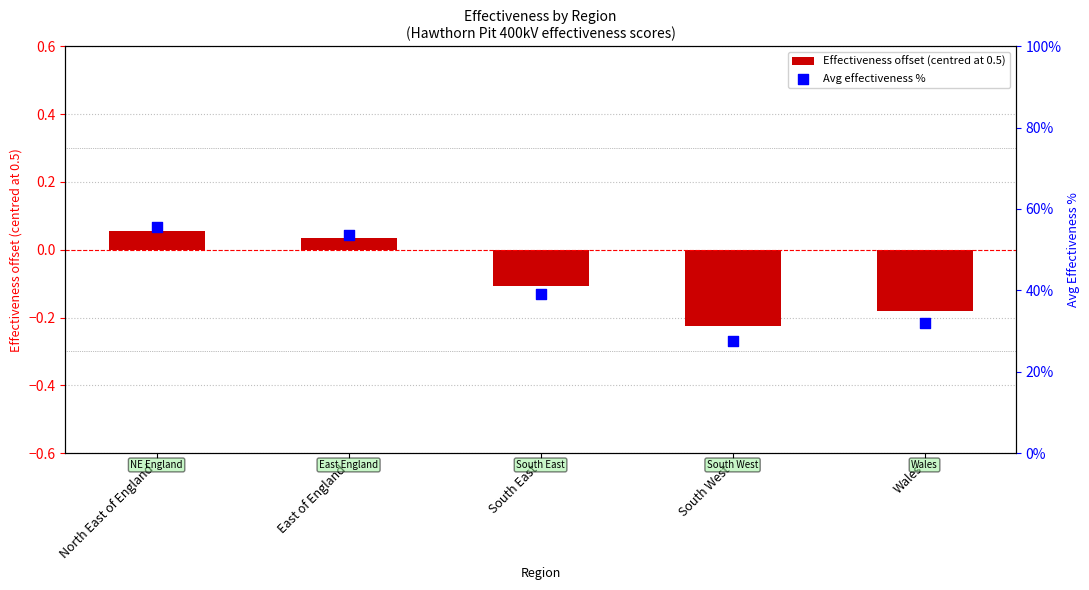

At how many categories does at least one series exceed 40?

2